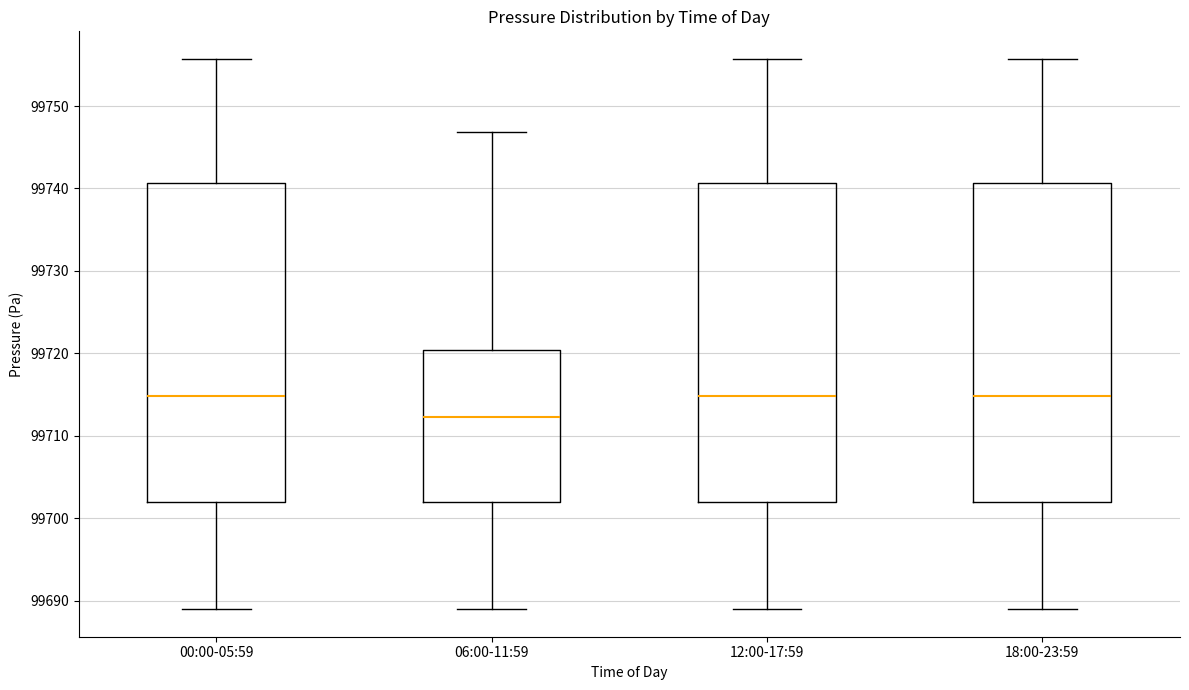

Reading left to right, read every box against the y-axis: the position of its median line, the range the box covers, and the ends of its whiskers. The values are not printed on the chart, so give them approximately, as read against the axis.

00:00-05:59: median 99715, box 99702 to 99741, whiskers 99689 to 99756
06:00-11:59: median 99712, box 99702 to 99720, whiskers 99689 to 99747
12:00-17:59: median 99715, box 99702 to 99741, whiskers 99689 to 99756
18:00-23:59: median 99715, box 99702 to 99741, whiskers 99689 to 99756